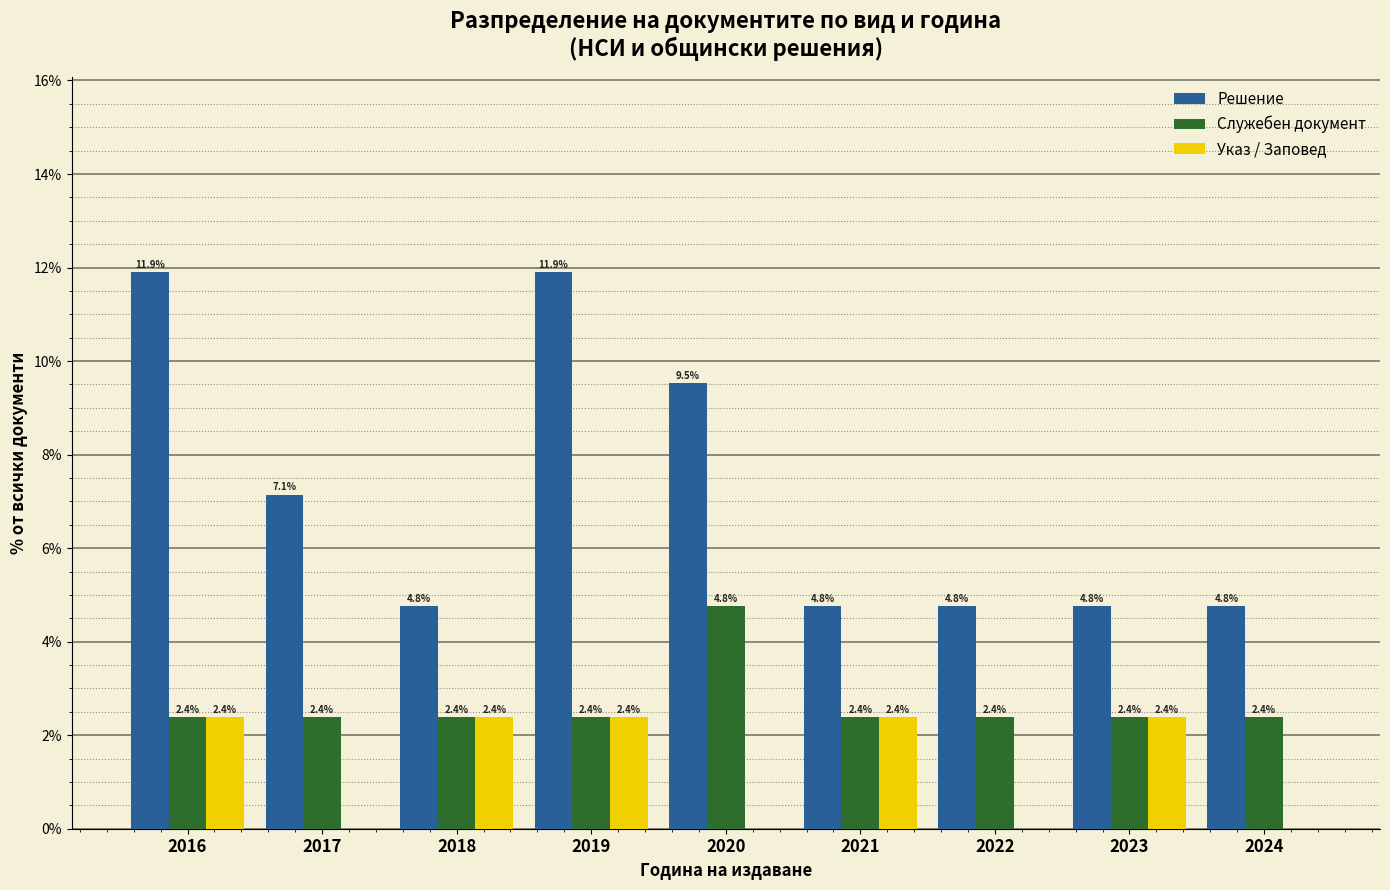

Reading left to right, transcribe all the data shown in this chart.

Решение: 2016=11.9	2017=7.1	2018=4.8	2019=11.9	2020=9.5	2021=4.8	2022=4.8	2023=4.8	2024=4.8
Служебен документ: 2016=2.4	2017=2.4	2018=2.4	2019=2.4	2020=4.8	2021=2.4	2022=2.4	2023=2.4	2024=2.4
Указ / Заповед: 2016=2.4	2017=0.0	2018=2.4	2019=2.4	2020=0.0	2021=2.4	2022=0.0	2023=2.4	2024=0.0